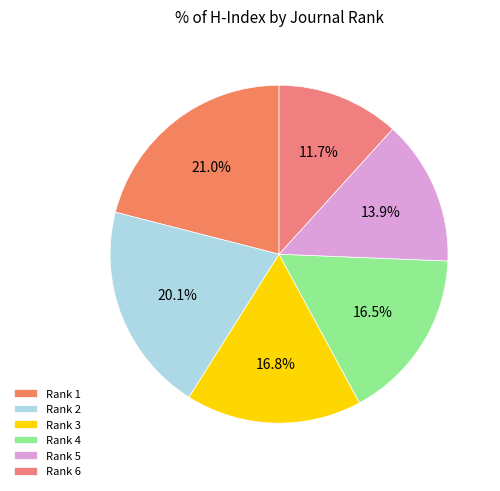

How many slices are in this pie chart?

6